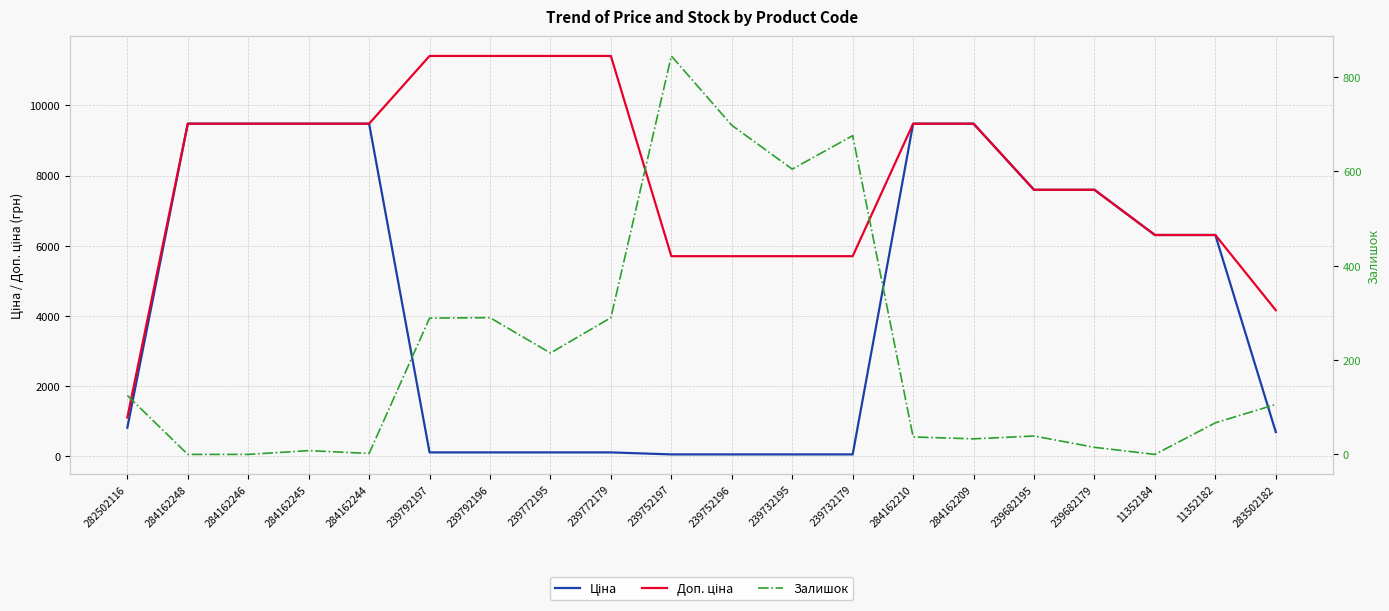

What is the value of the Доп. ціна point at the 9th from the left?

11410.0